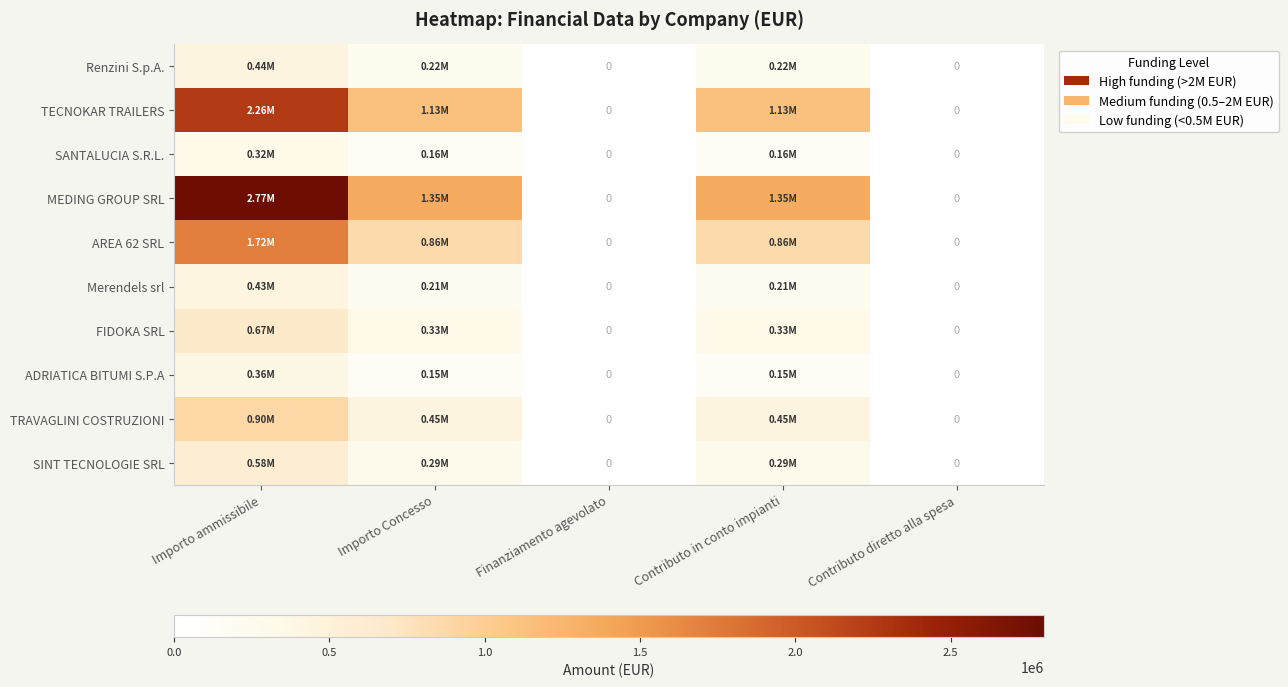

At which label does ADRIATICA BITUMI S.P.A reach its minimum?

Finanziamento agevolato